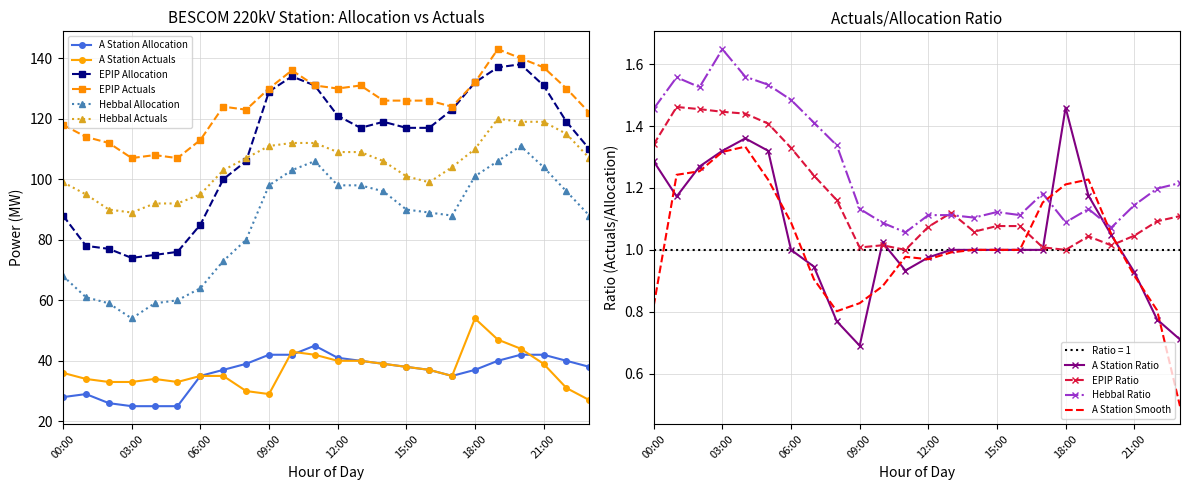

What is the spread (max minus min) of values at 15:00?

88